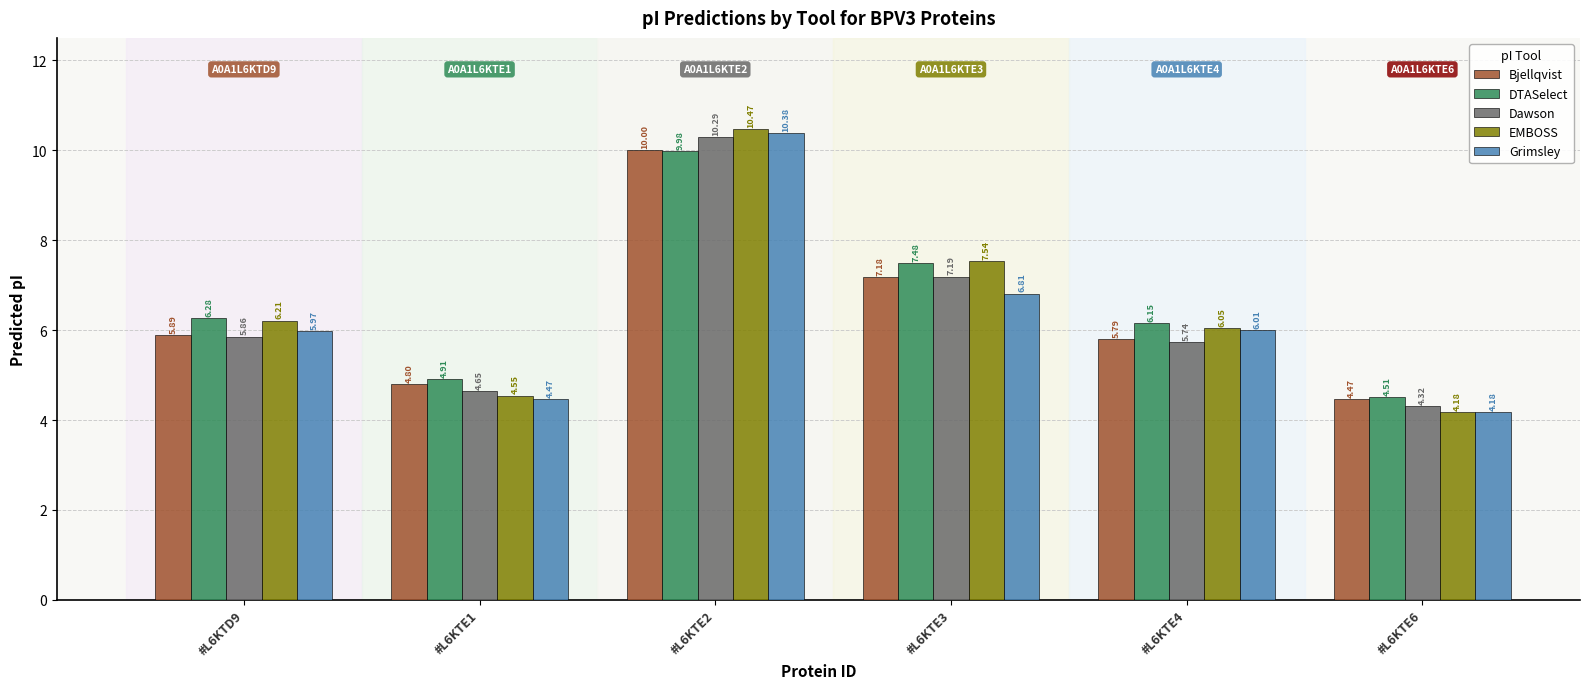

Which series has the largest range (max minus min)?

EMBOSS